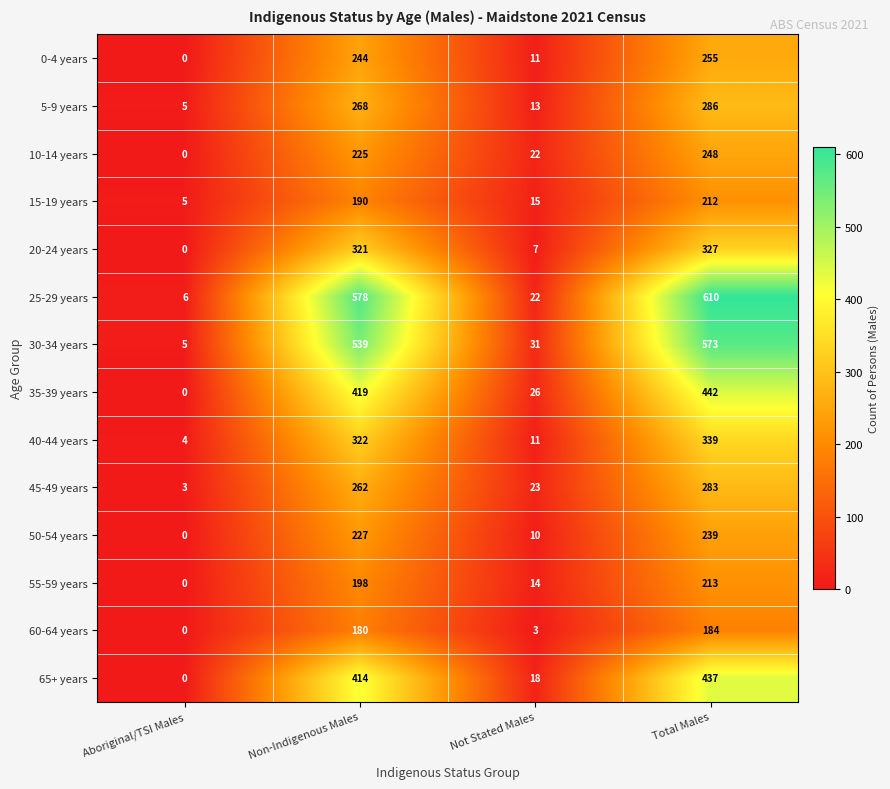

At which label is 35-39 years closest to 221?

Not Stated Males